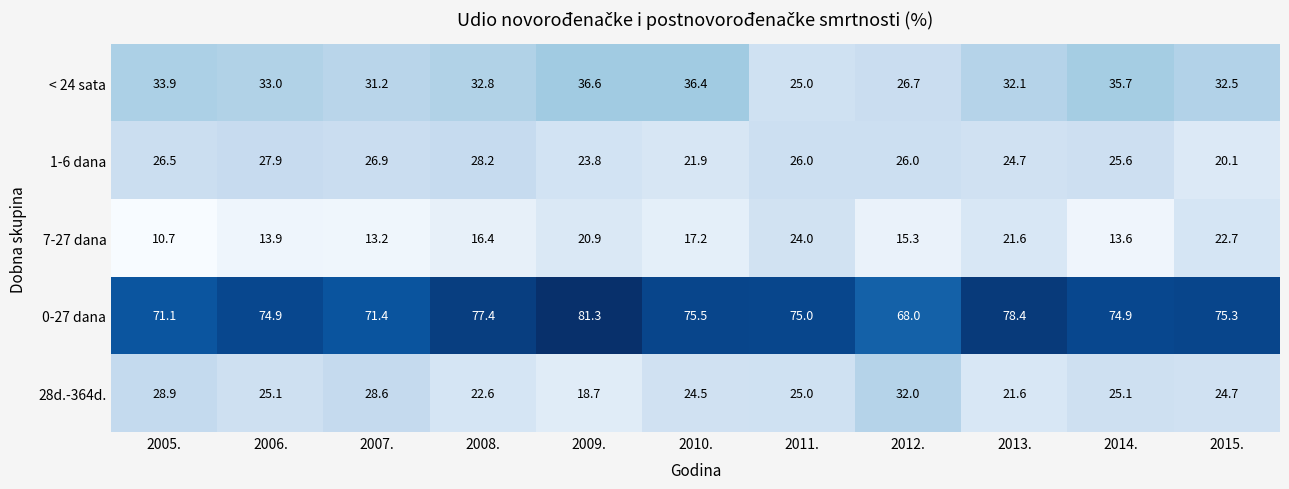

Which series has the largest total across all categories?

0-27 dana